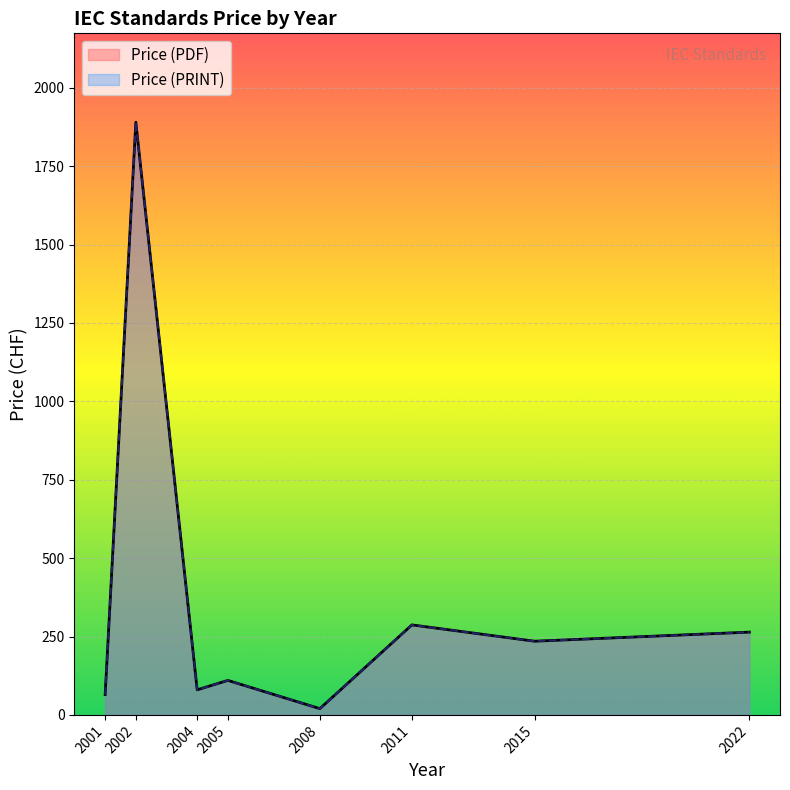

In Price (PDF), how many points are higher than both neighbors (excluding endpoints)?

3